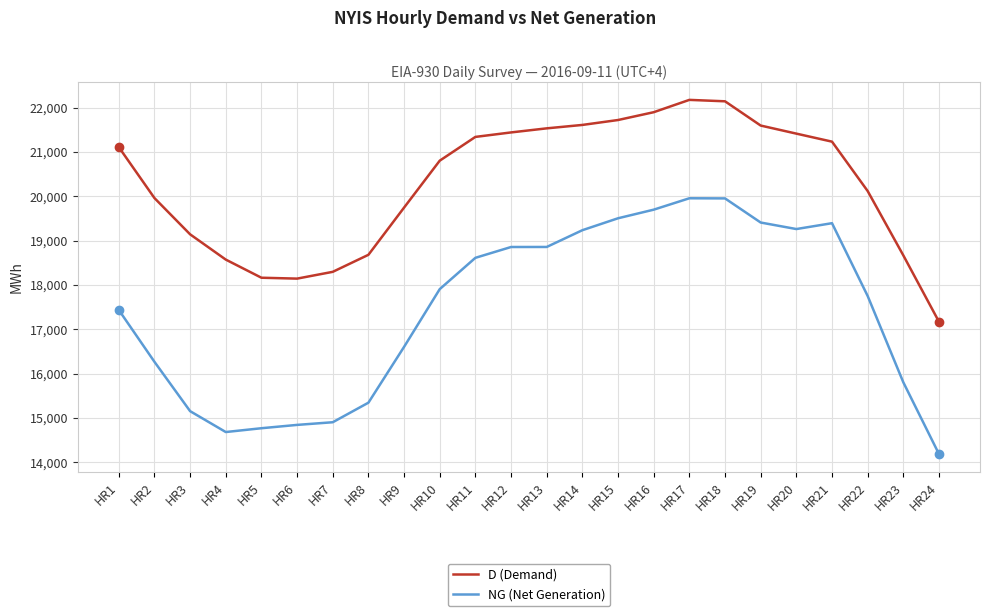

In NG (Net Generation), how many points are lower than both neighbors (excluding endpoints)?

2